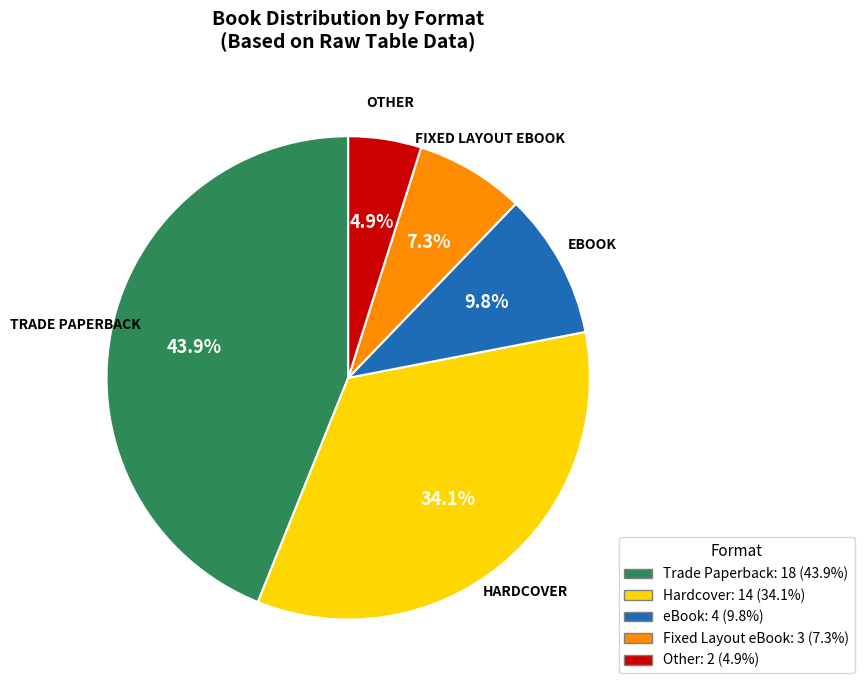

True or false: eBook accounts for 15% of the total.

False